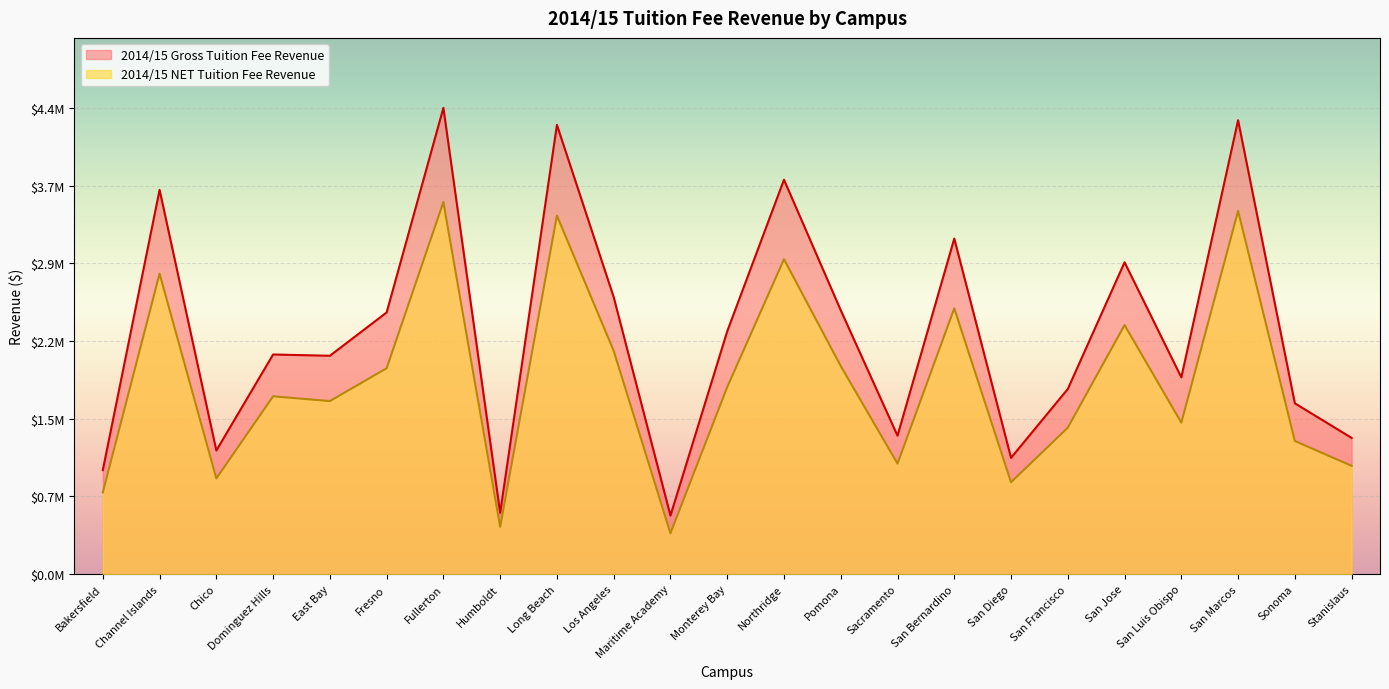

Which series changed the most between Humboldt and San Bernardino?

2014/15 Gross Tuition Fee Revenue